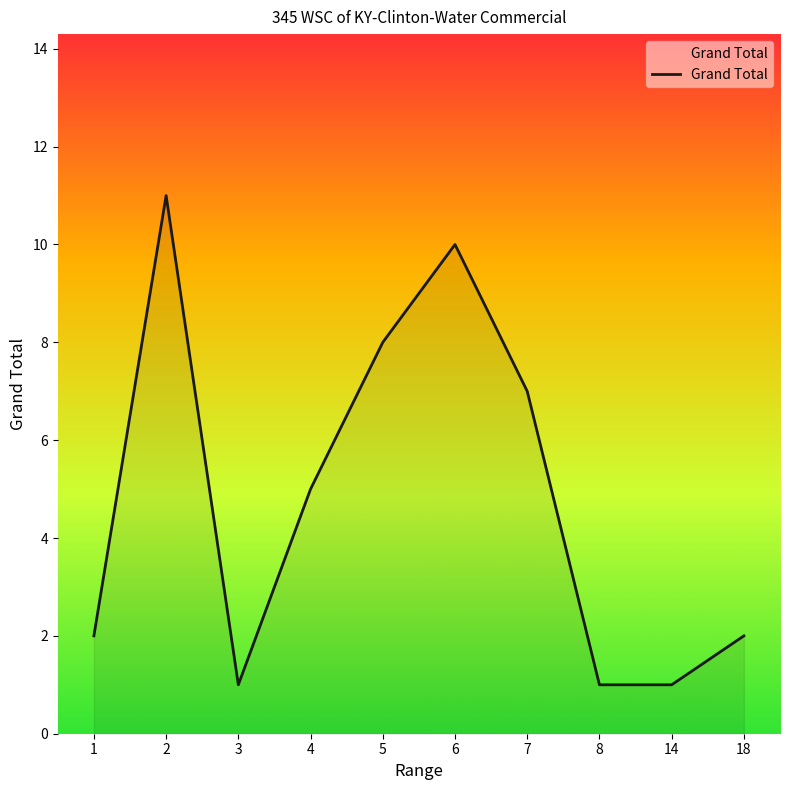

What is the average value?

5